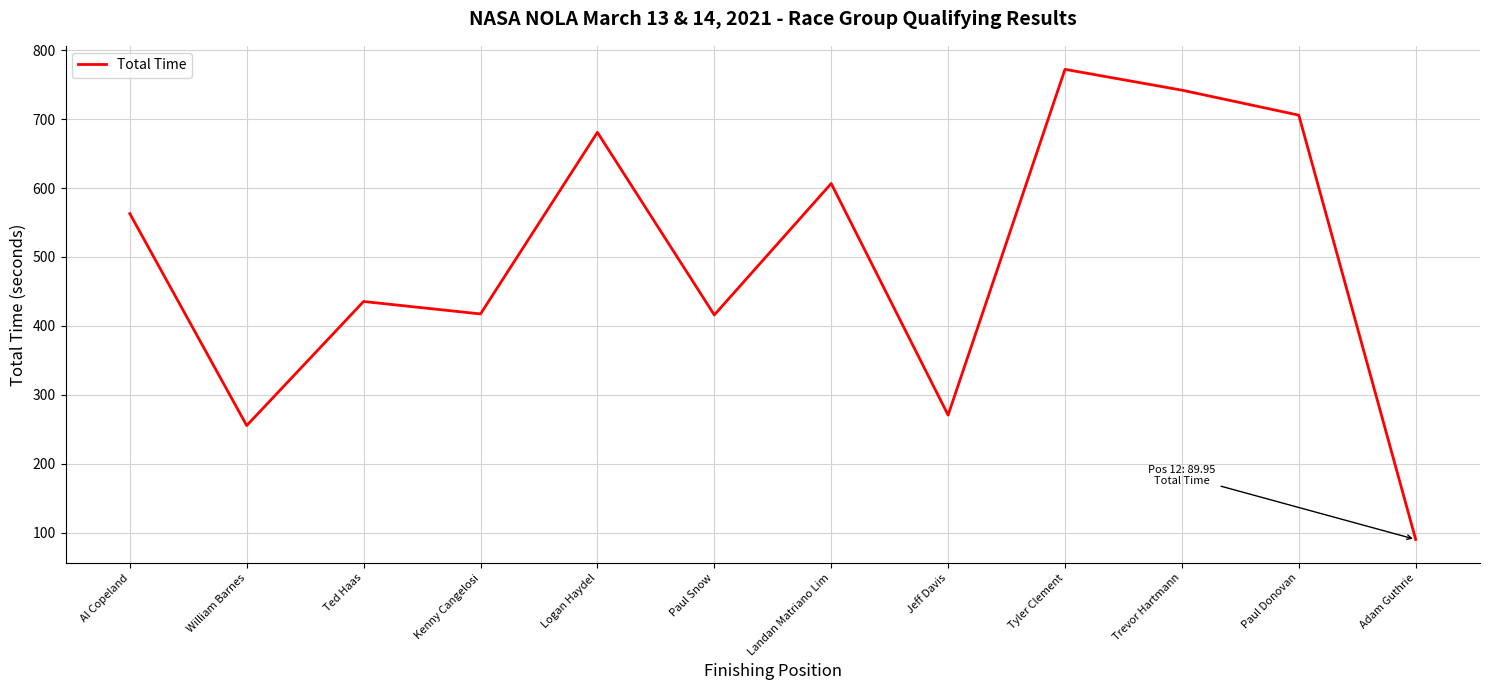

What is the ratio of the value at William Barnes to the value at Paul Donovan?

0.4